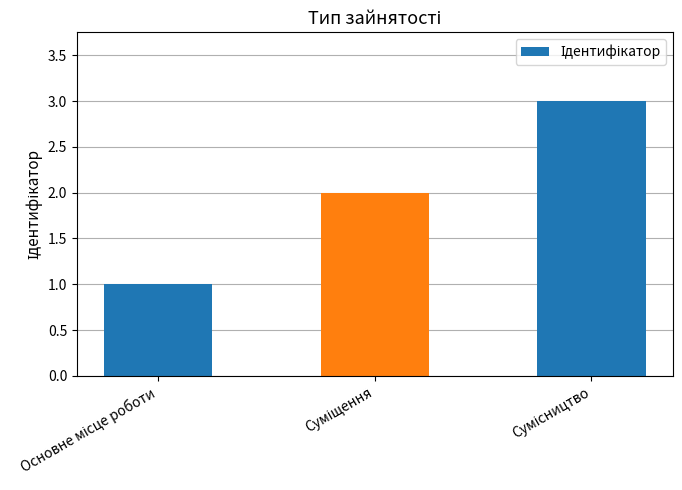

What is the difference between the maximum and second lowest values?

1